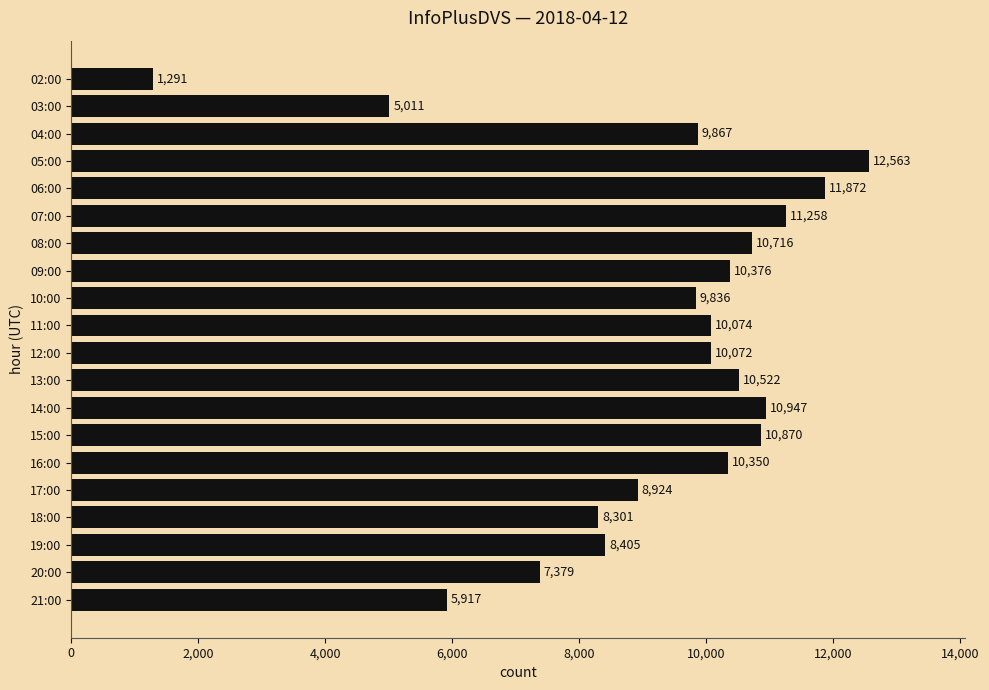

Approximately how many times larger is the value at 13:00 compared to 07:00?

0.9